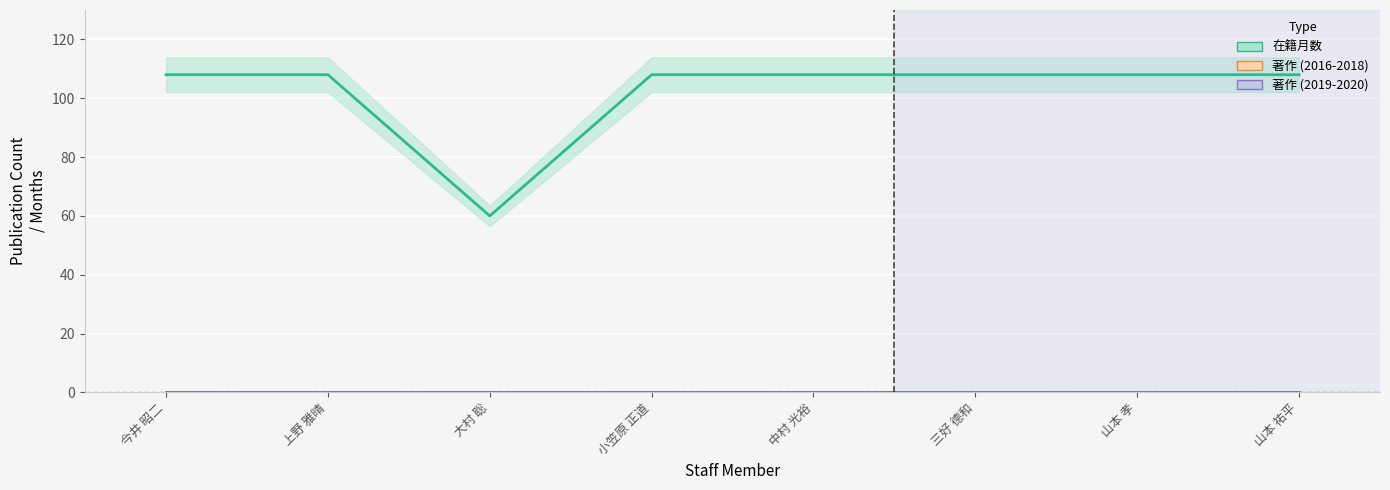

At 三好 德和, list the series in order from smallest to largest.

著作2016, 著作2017, 著作2018, 著作2019, 著作2020, 在籍月数